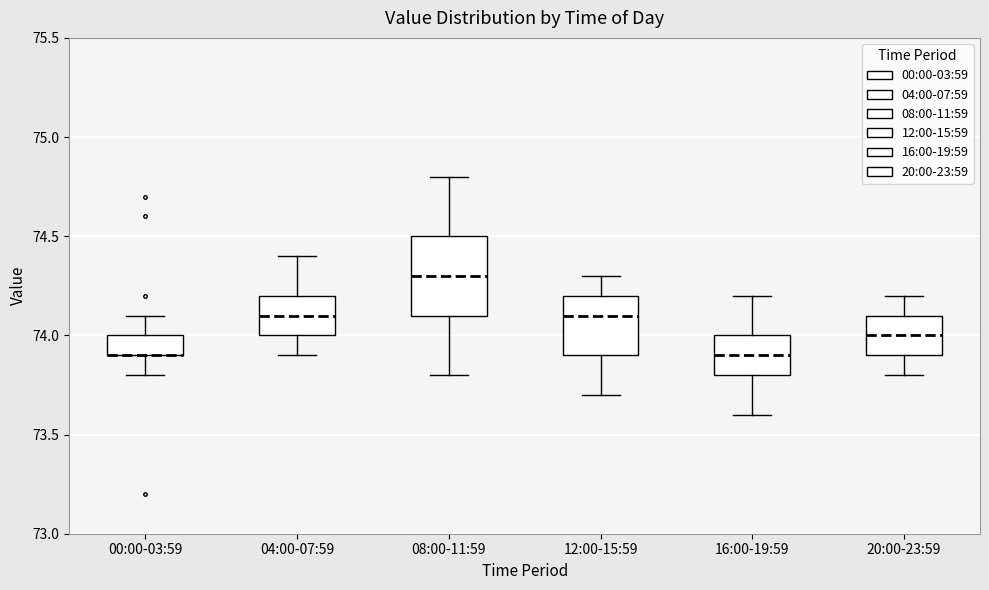

Reading left to right, read every box against the y-axis: the position of its median line, the range the box covers, and the ends of its whiskers. The values are not printed on the chart, so give them approximately, as read against the axis.

00:00-03:59: median 73.9 (drawn on the box's lower edge), box 73.9 to 74.0, whiskers 73.8 to 74.1
04:00-07:59: median 74.1, box 74.0 to 74.2, whiskers 73.9 to 74.4
08:00-11:59: median 74.3, box 74.1 to 74.5, whiskers 73.8 to 74.8
12:00-15:59: median 74.1, box 73.9 to 74.2, whiskers 73.7 to 74.3
16:00-19:59: median 73.9, box 73.8 to 74.0, whiskers 73.6 to 74.2
20:00-23:59: median 74.0, box 73.9 to 74.1, whiskers 73.8 to 74.2